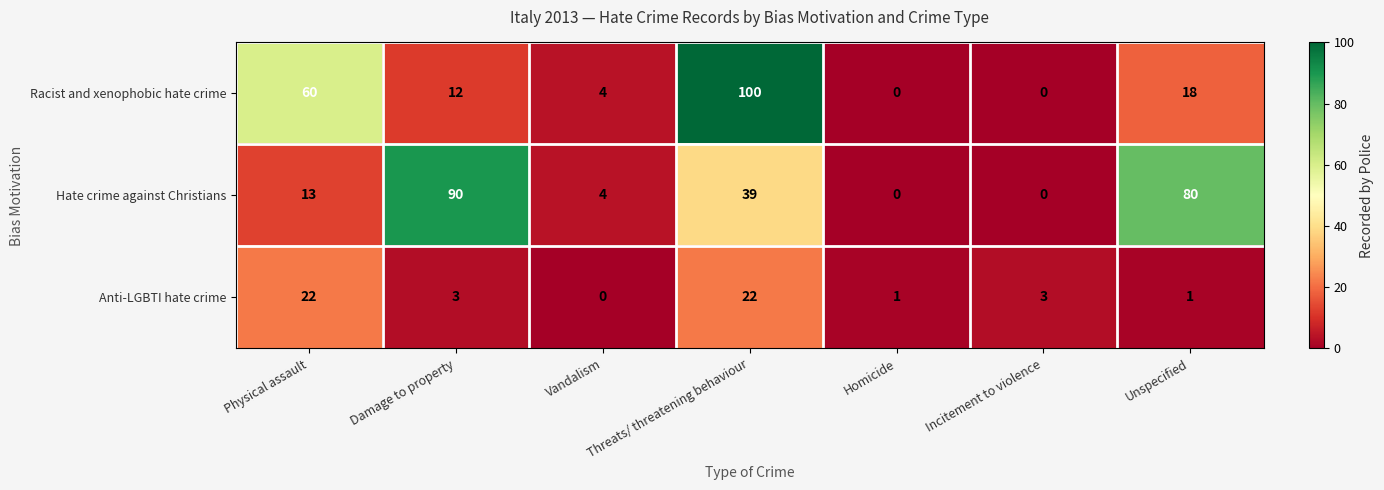

What is the difference between the highest and lowest values at Vandalism?

4